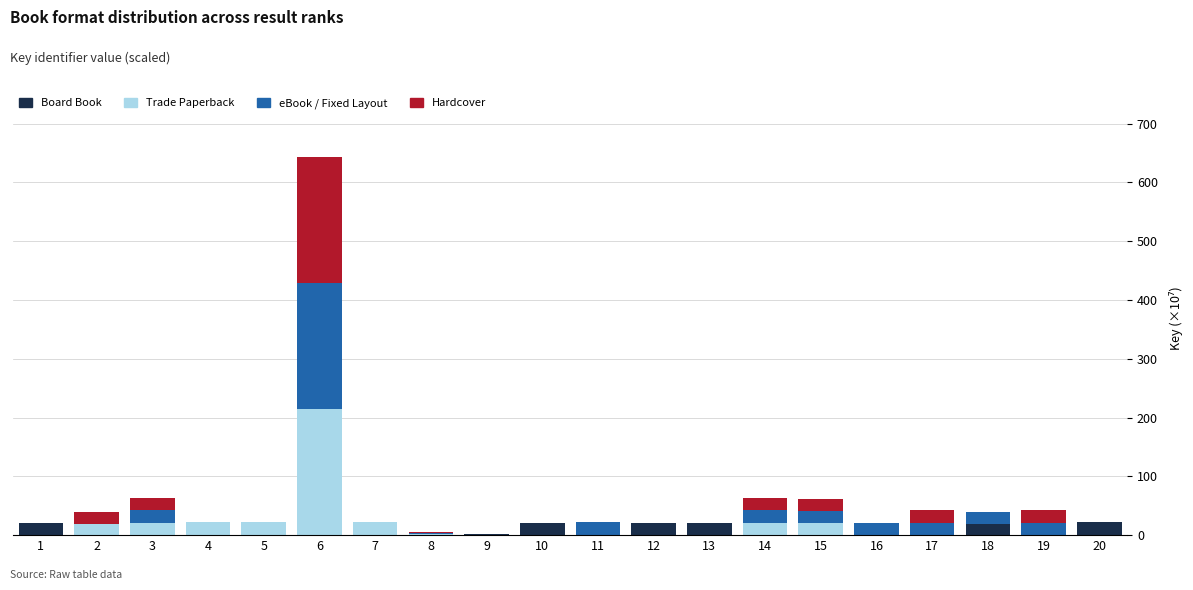

Is it true that Board Book equals 0.0 at 15?

True